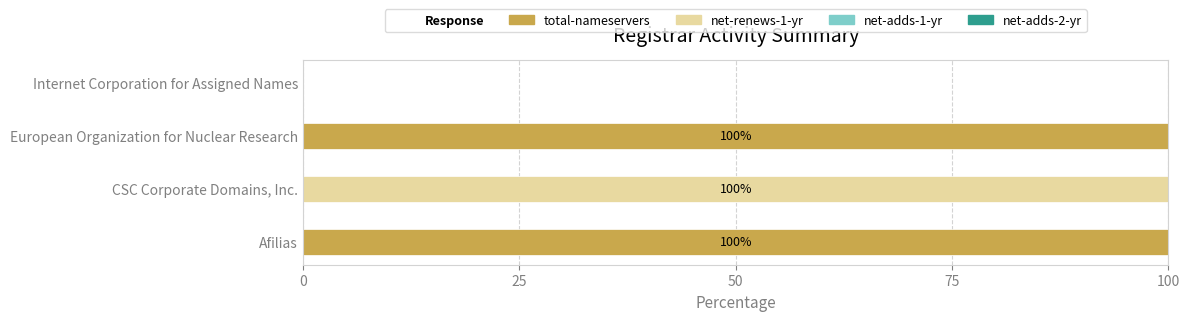

True or false: total-nameservers has a value of 45 at European Organization for Nuclear Research.

False